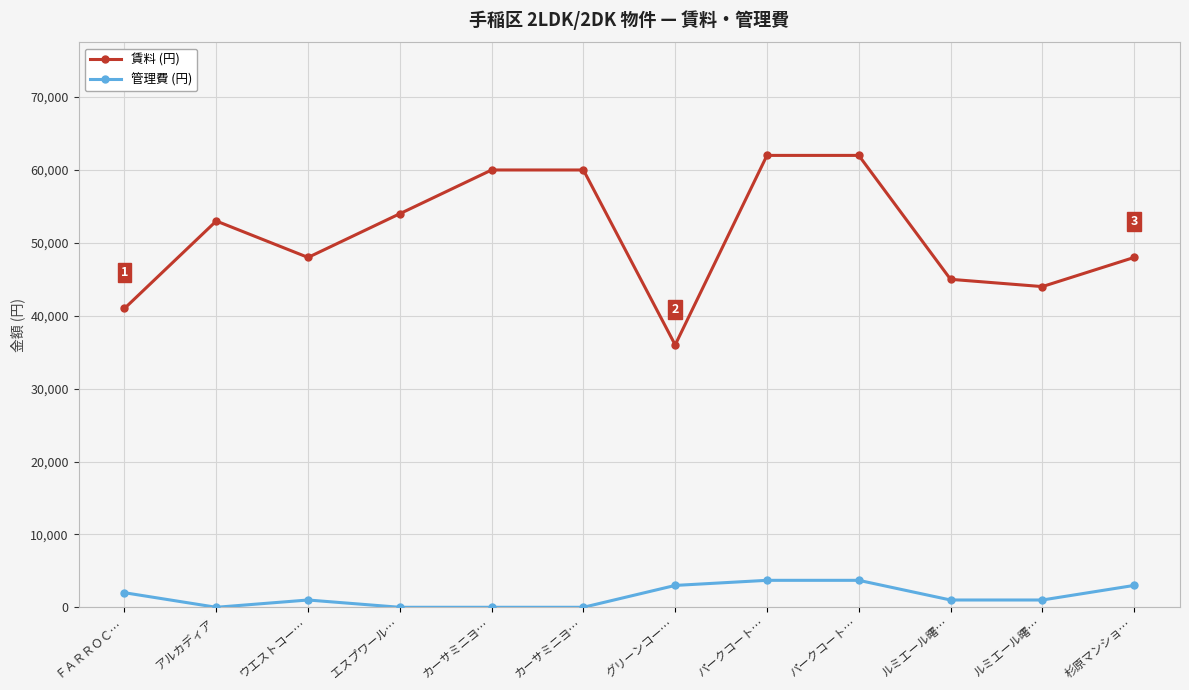

What are all the series names shown in the legend?

賃料 (円), 管理費 (円)